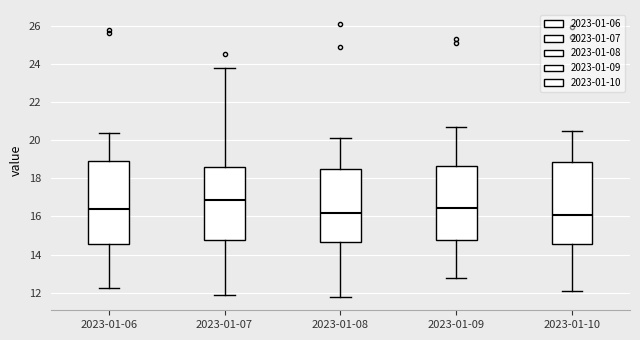

Reading left to right, transcribe this box plot: for each box, give where its median line is, the range the box spans, and where its two whiskers end, as read against the y-axis. The values are not printed on the chart, so give them approximately, as read against the axis.

2023-01-06: median 16.4, box 14.6 to 19.0, whiskers 12.2 to 20.4
2023-01-07: median 16.8, box 14.8 to 18.6, whiskers 12.0 to 23.8
2023-01-08: median 16.2, box 14.6 to 18.6, whiskers 11.8 to 20.2
2023-01-09: median 16.4, box 14.8 to 18.6, whiskers 12.8 to 20.8
2023-01-10: median 16.2, box 14.6 to 18.8, whiskers 12.2 to 20.6